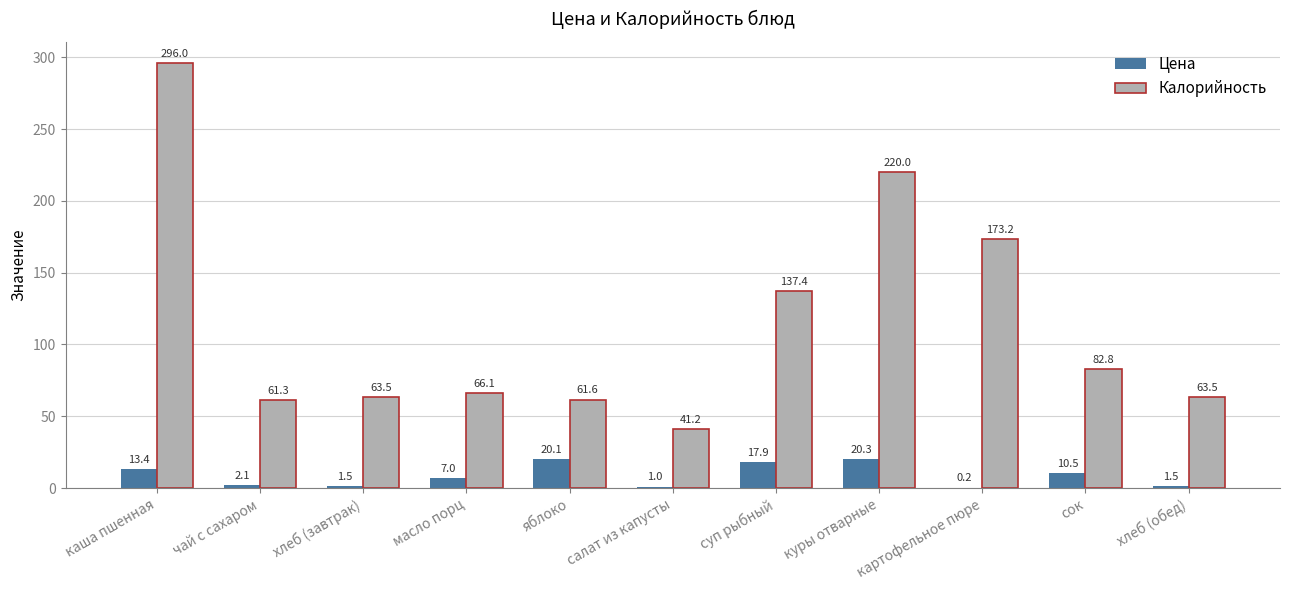

What is the highest value of the Калорийность series?

296.0